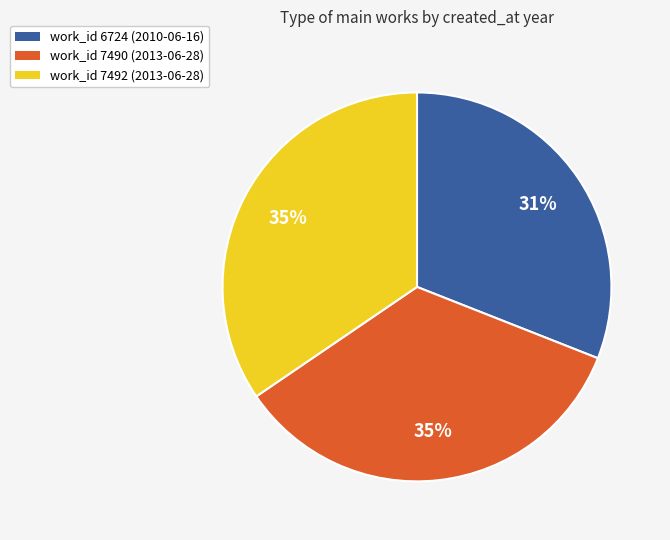

To the nearest percent, what portion does work_id 7490 (2013-06-28) represent?

35%